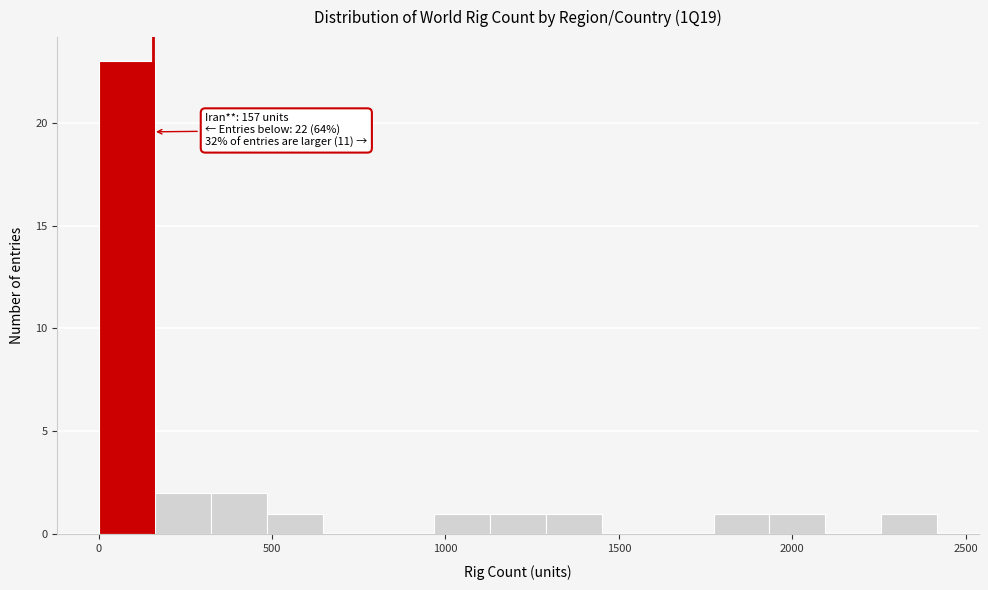

Read against the x-axis, roughly where is the centre of the tallest bar?

100